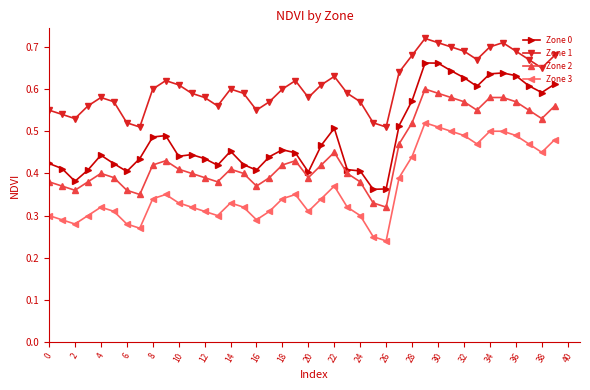

List the series in order of their peak value, lowest first.

Zone 3, Zone 2, Zone 0, Zone 1